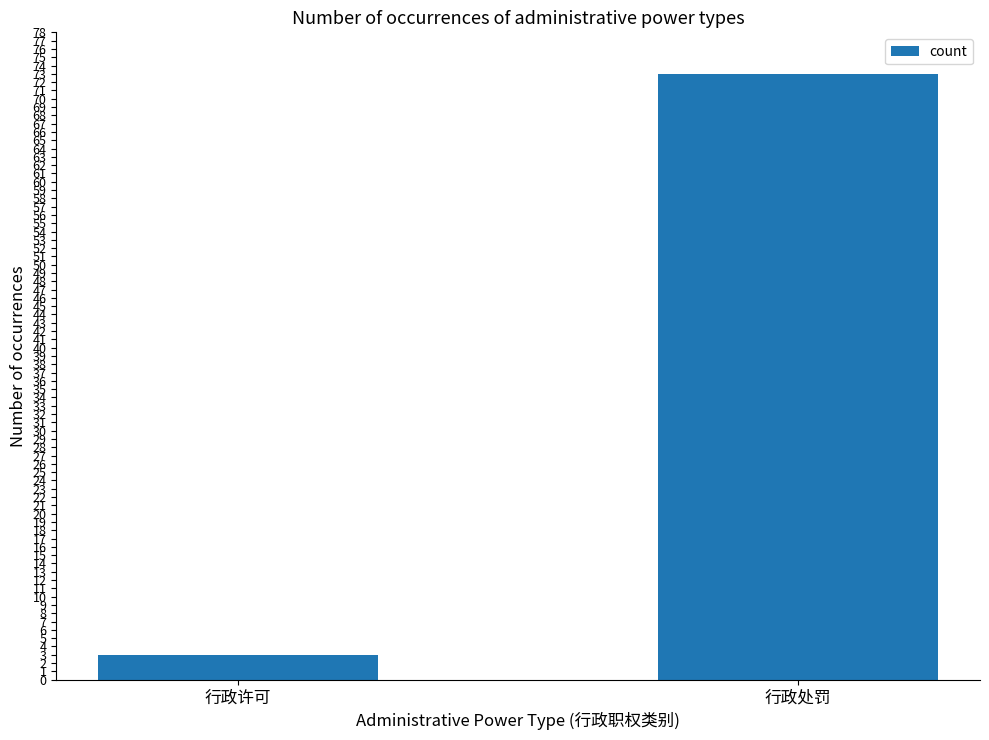

What is the ratio of the value at 行政处罚 to the value at 行政许可?

24.3